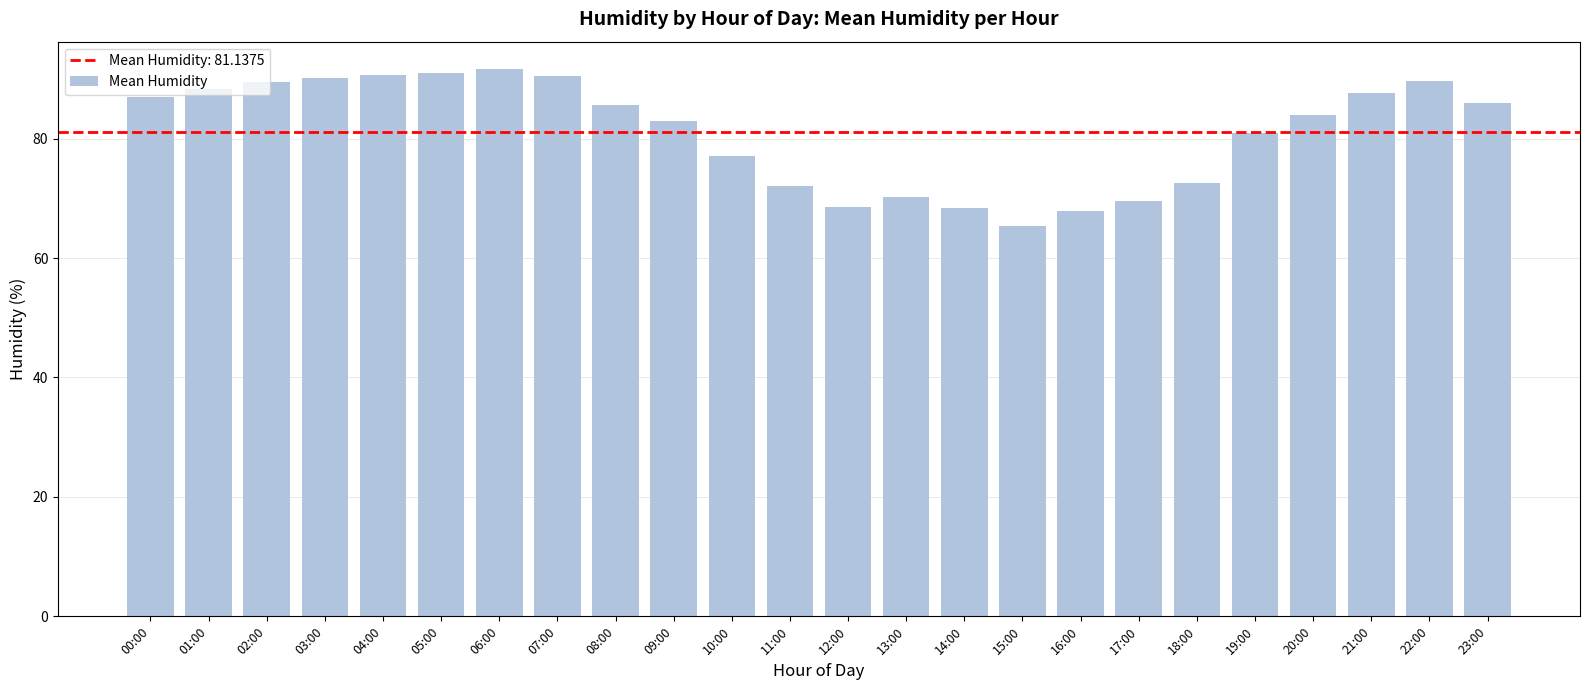

What is the minimum value shown in the chart?

65.4